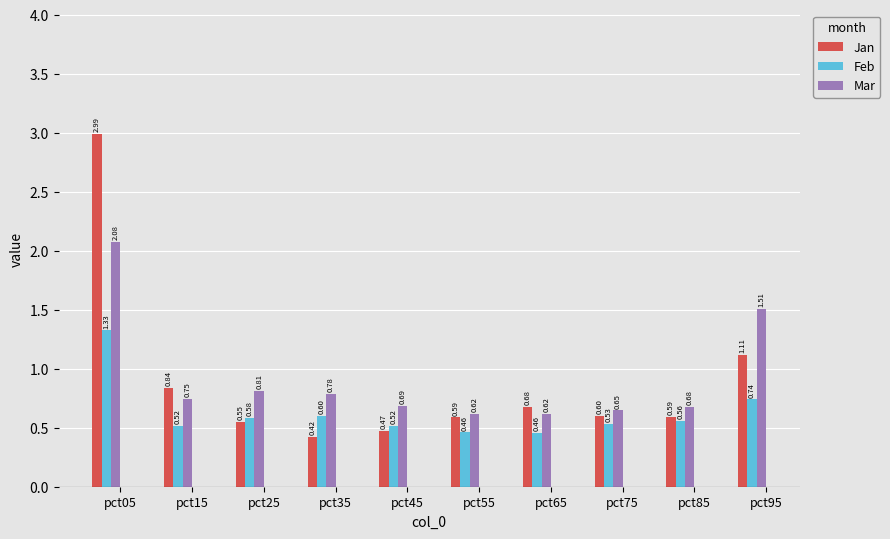

Between pct75 and pct95, which series saw the biggest shift?

Mar